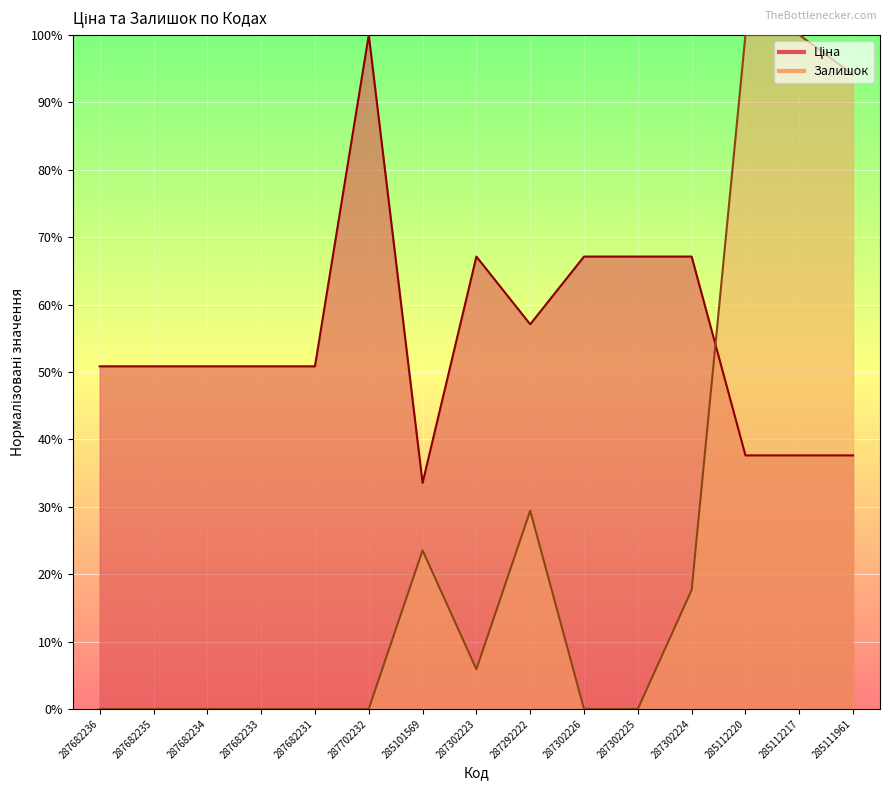

How many lines are shown in the chart?

2